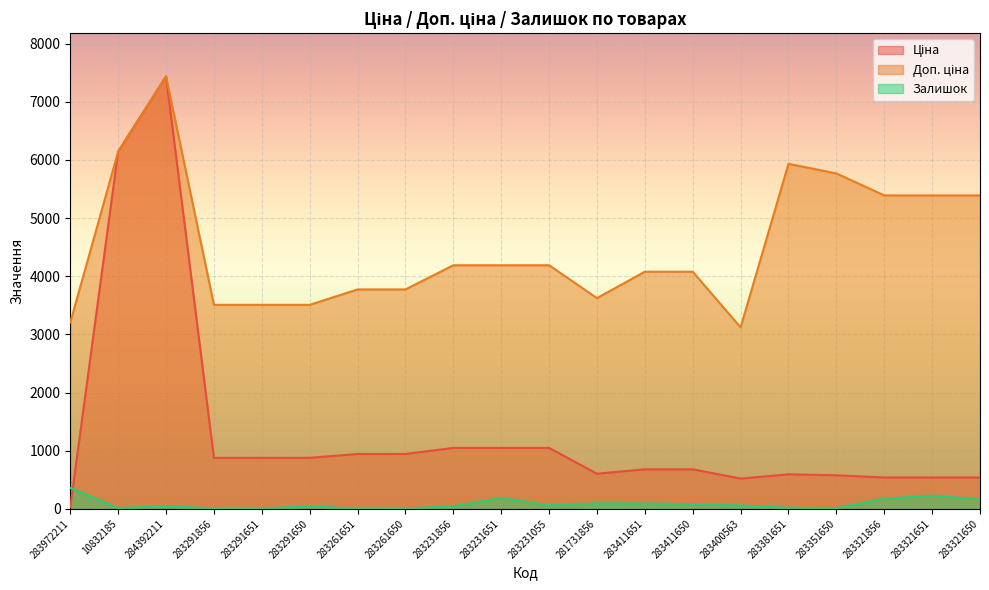

At which label is Ціна closest to 3734?

10832185